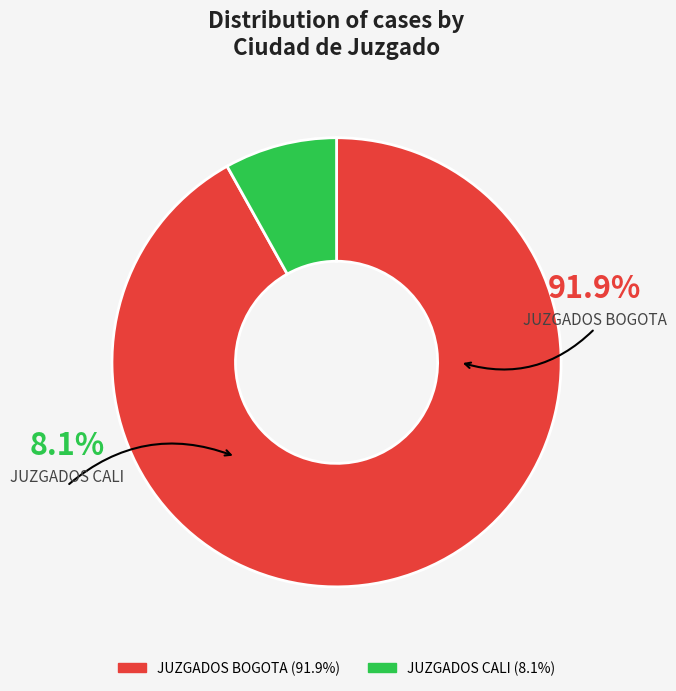

Approximately how many times larger is the value at JUZGADOS BOGOTA compared to JUZGADOS CALI?

11.3